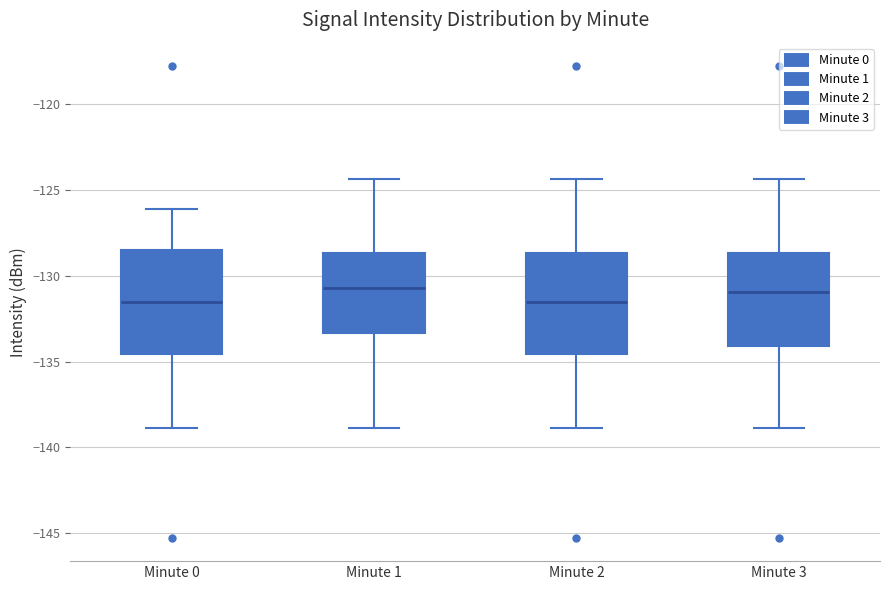

Reading left to right, transcribe this box plot: for each box, give where its median line is, the range the box spans, and where its two whiskers end, as read against the y-axis. The values are not printed on the chart, so give them approximately, as read against the axis.

Minute 0: median -131.5, box -134.5 to -128.5, whiskers -139.0 to -126.0
Minute 1: median -130.5, box -133.5 to -128.5, whiskers -139.0 to -124.5
Minute 2: median -131.5, box -134.5 to -128.5, whiskers -139.0 to -124.5
Minute 3: median -131.0, box -134.0 to -128.5, whiskers -139.0 to -124.5